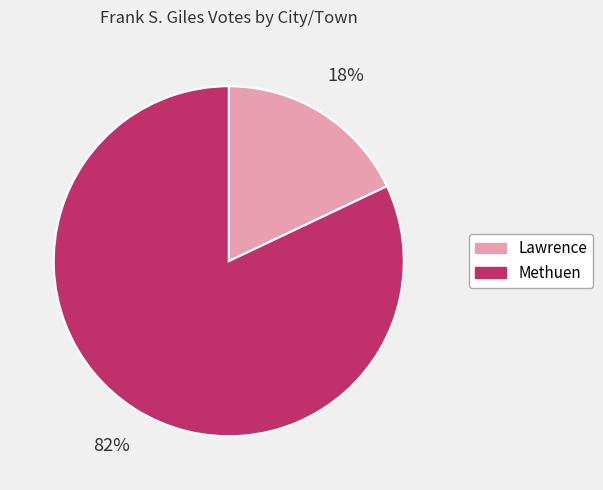

To the nearest percent, what is the combined percentage of Lawrence and Methuen?

100%